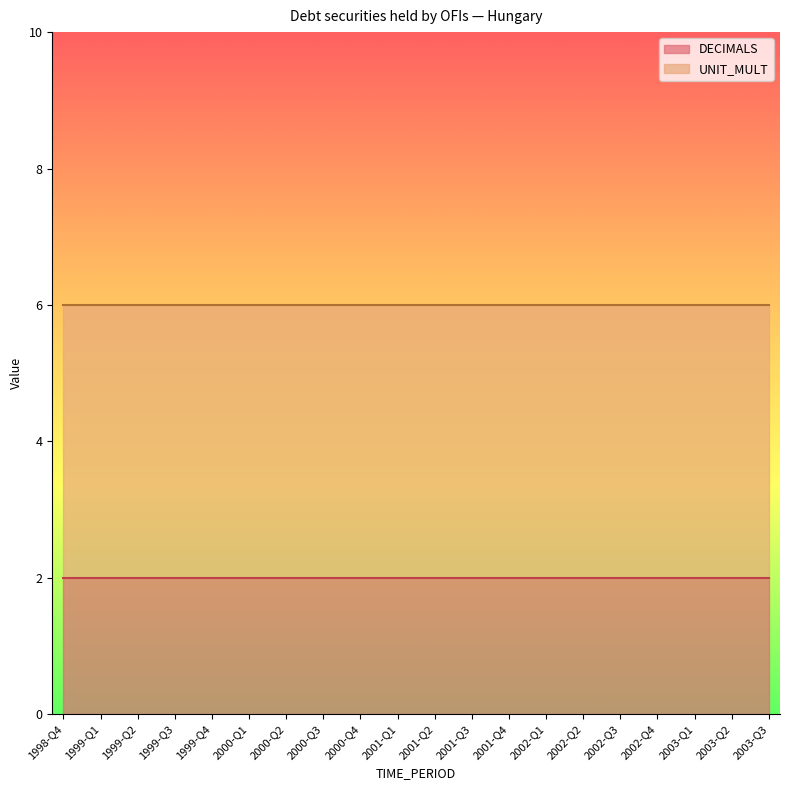

The value of DECIMALS at 2002-Q2 is 3. True or false?

False